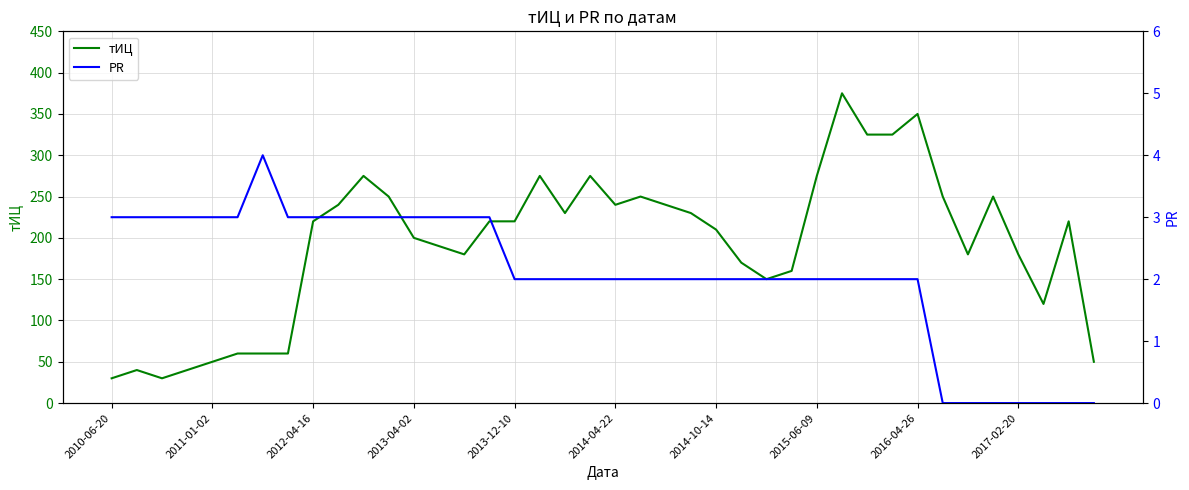

True or false: тИЦ has a value of 350 at 2016-04-26.

True